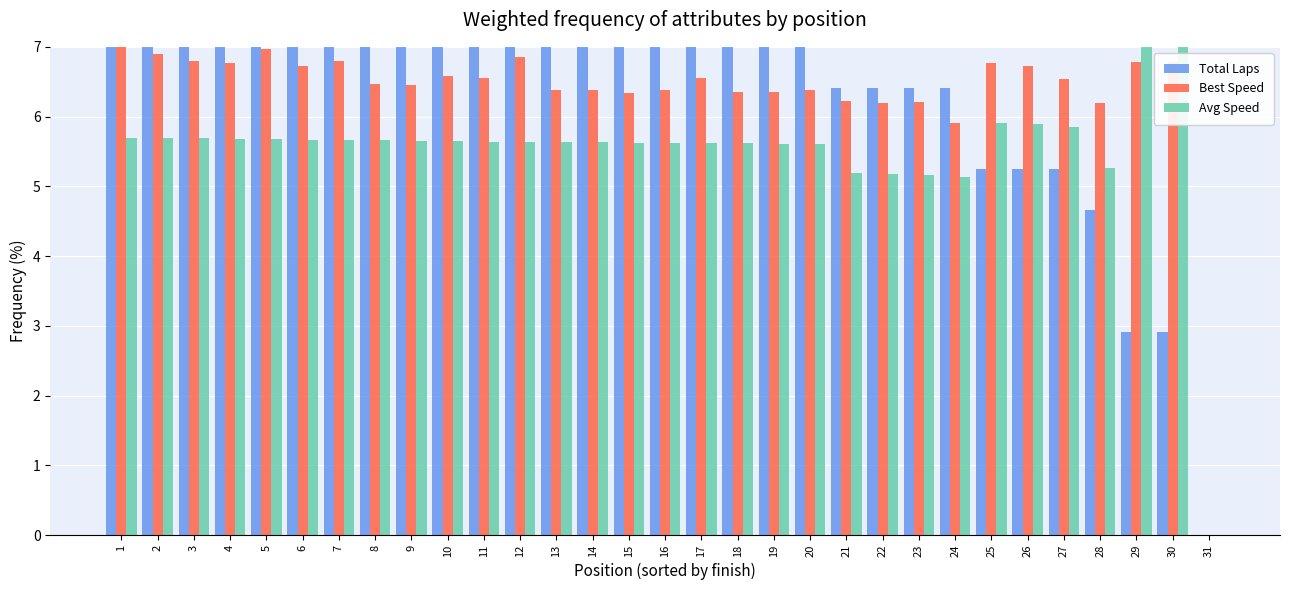

What are all the series names shown in the legend?

Total Laps, Best Speed, Avg Speed